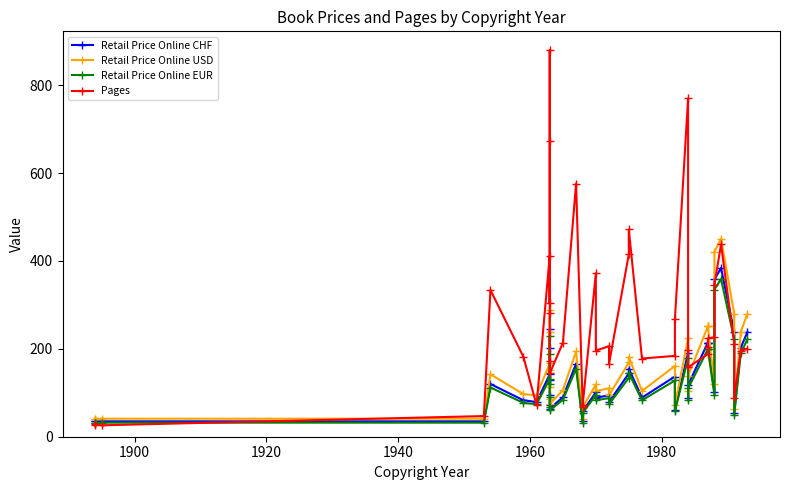

True or false: Retail Price Online EUR and Retail Price Online USD cross at least once.

False